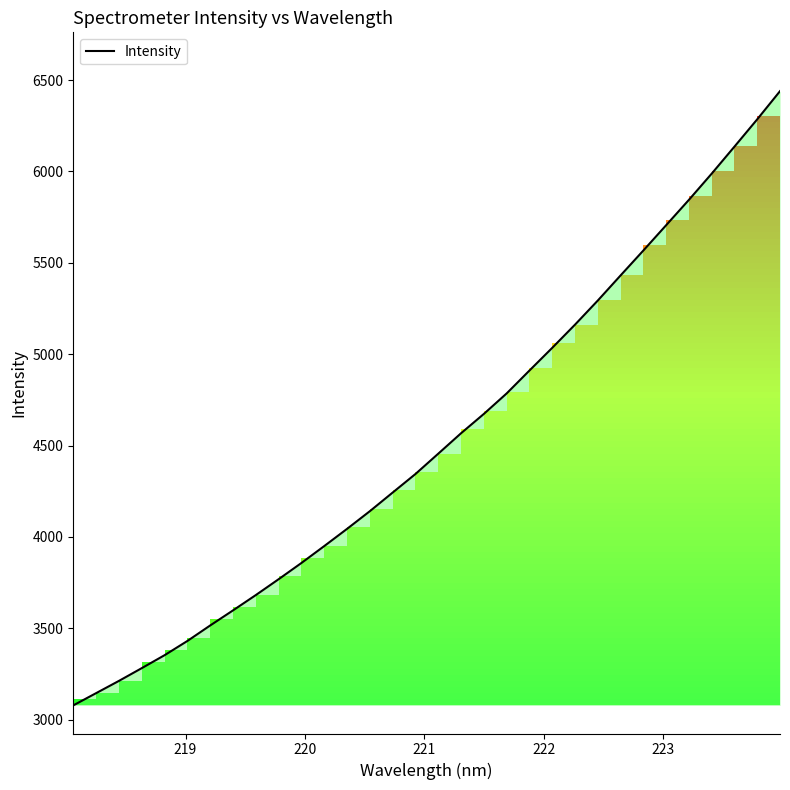

What is the difference between the maximum and minimum values?

3361.3